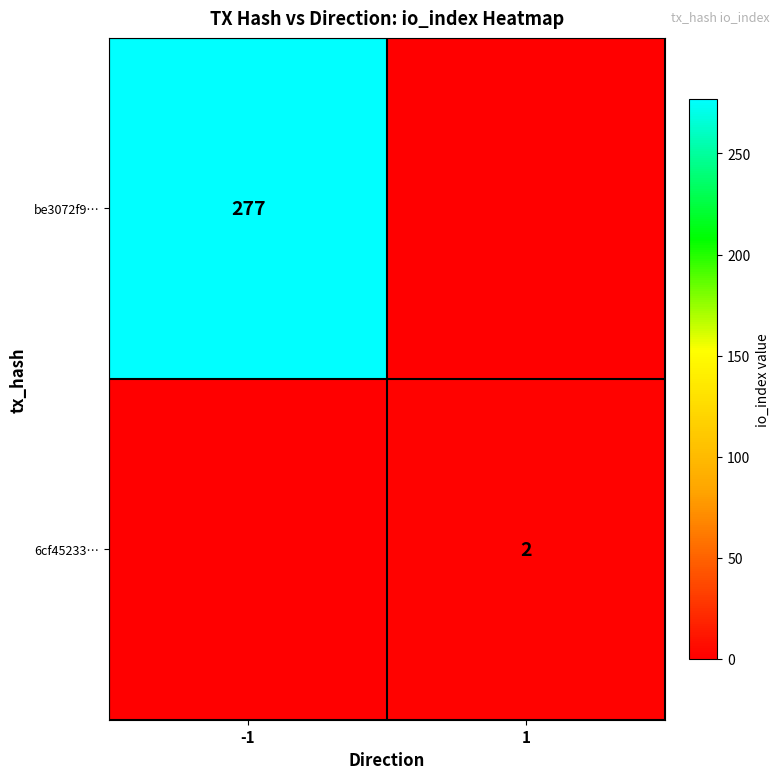

Between -1 and 1, which is larger?

-1